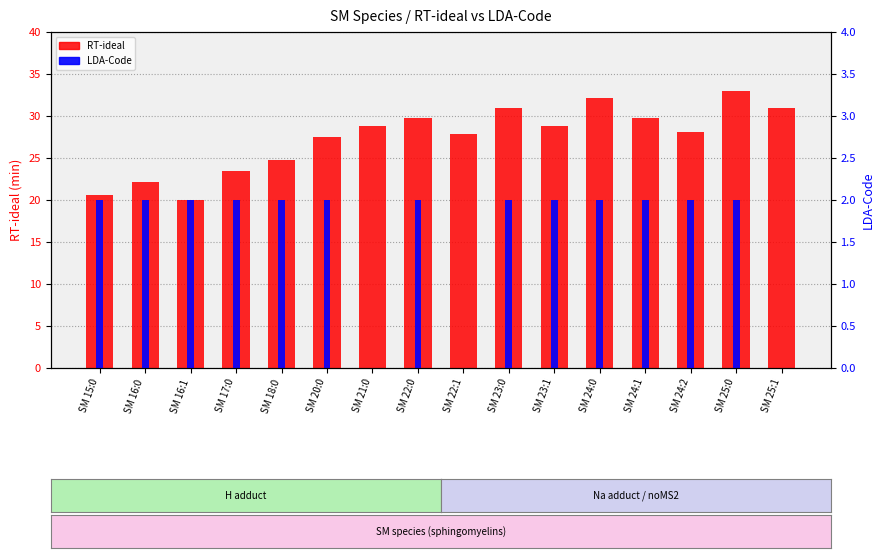

What is the average value of the LDA-Code series?

1.6